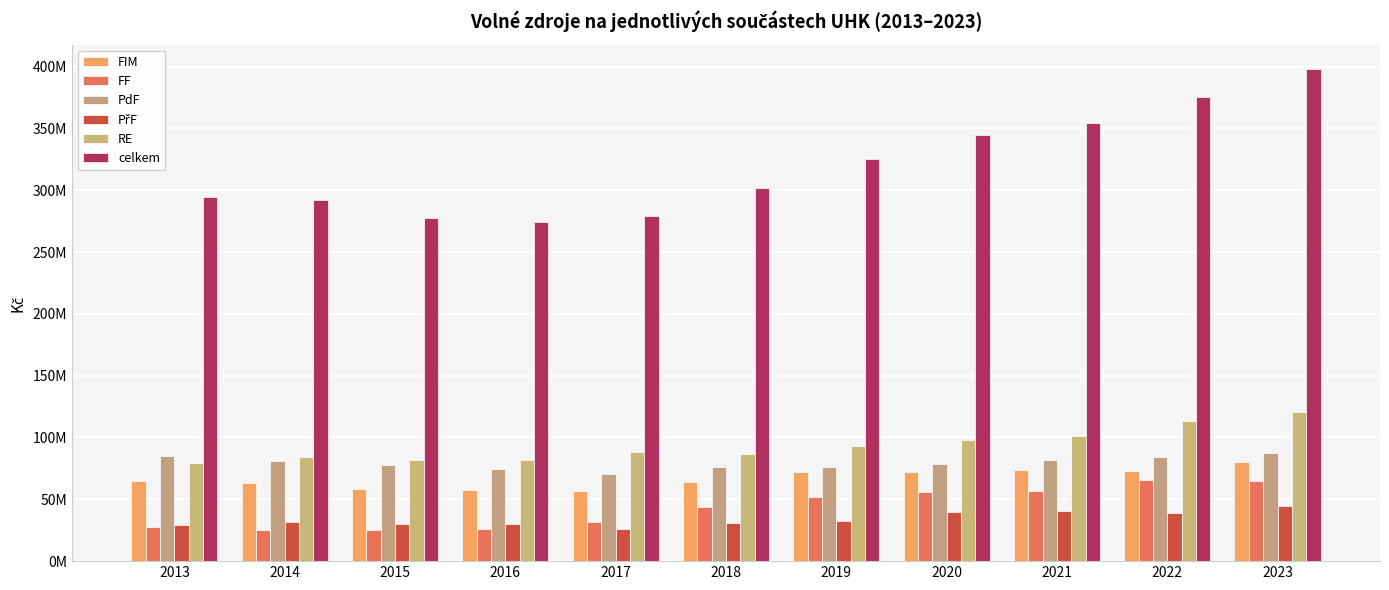

At which label does RE reach its minimum?

2013